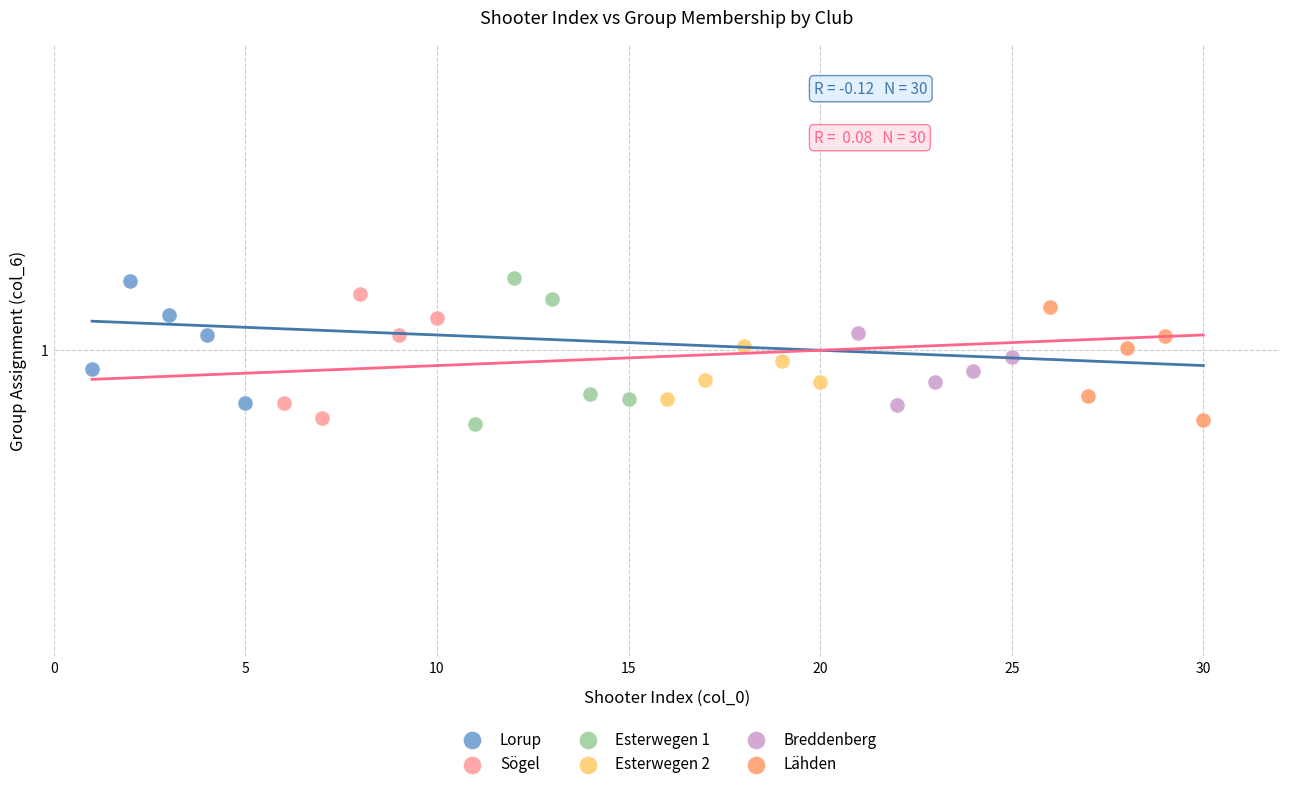

What are all the series names shown in the legend?

Lorup, Sögel, Esterwegen 1, Esterwegen 2, Breddenberg, Lähden